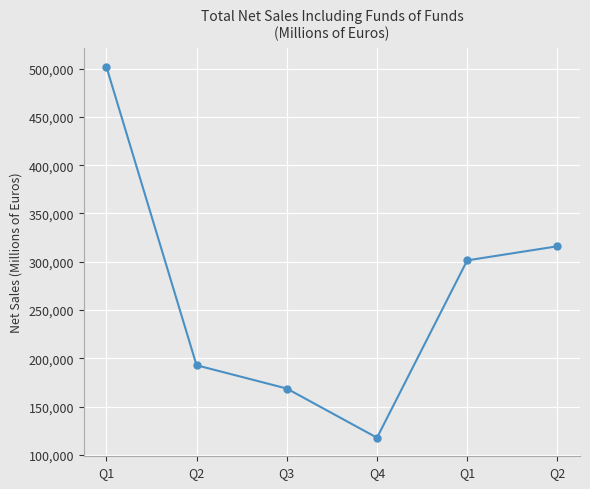

What is the label of the 4th point from the left?

Q4